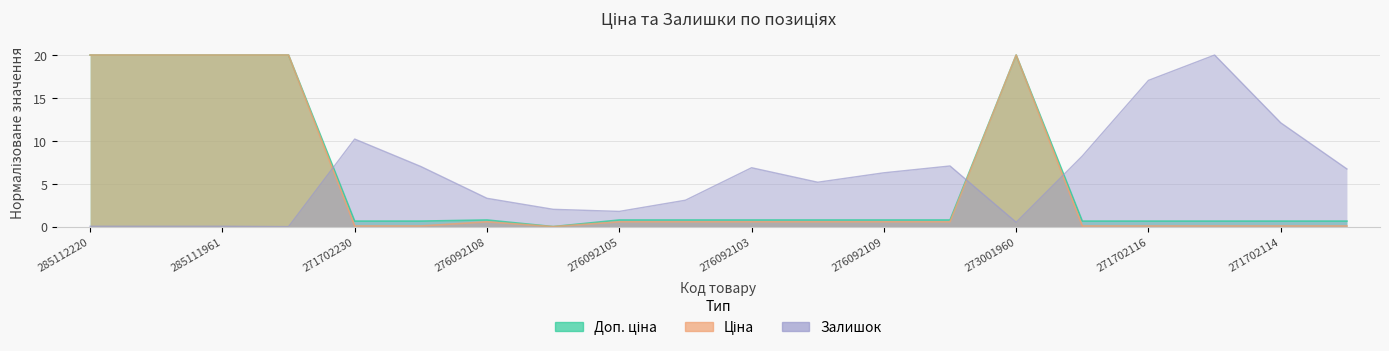

What is the difference between the maximum and minimum values in the Ціна series?

20.0